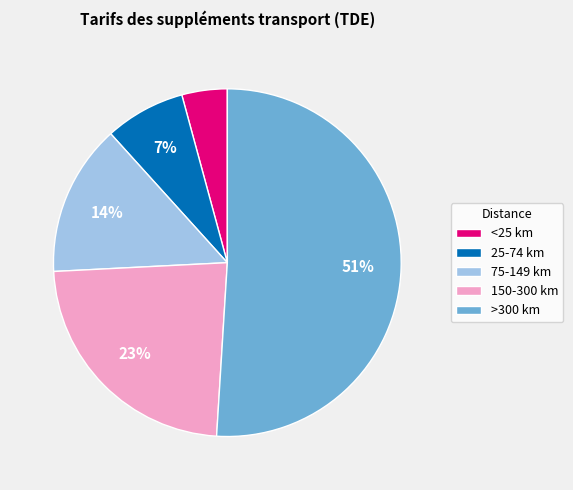

Which has a higher value, 25-74 km or <25 km?

25-74 km